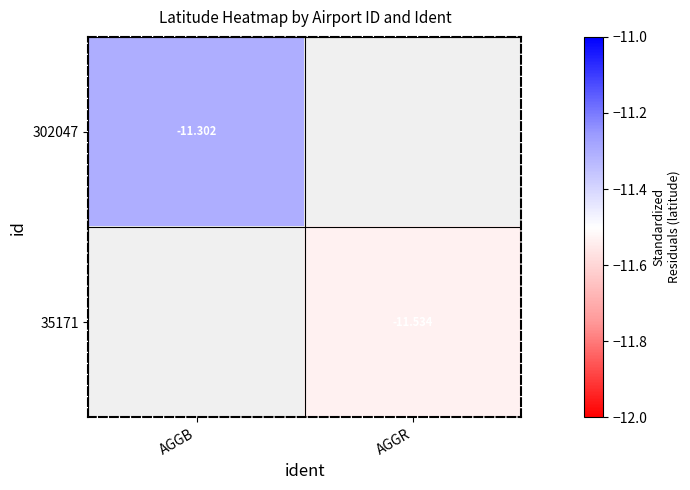

How many series are shown in this chart?

2